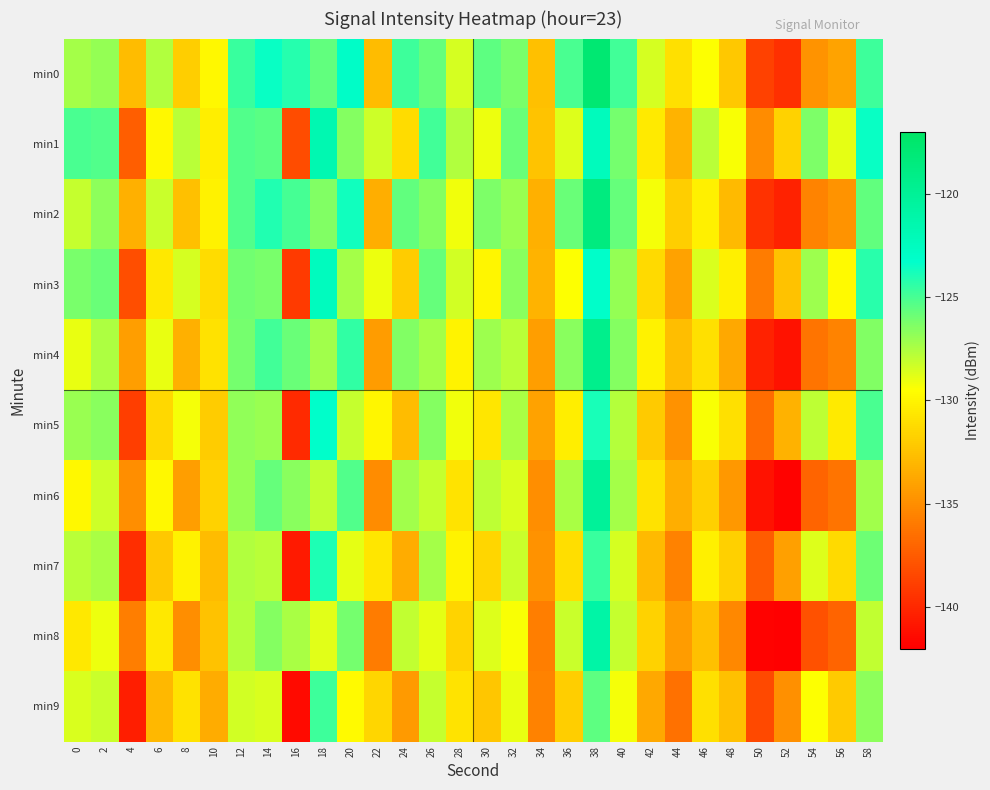

At which category is the sum across all series the highest?

38